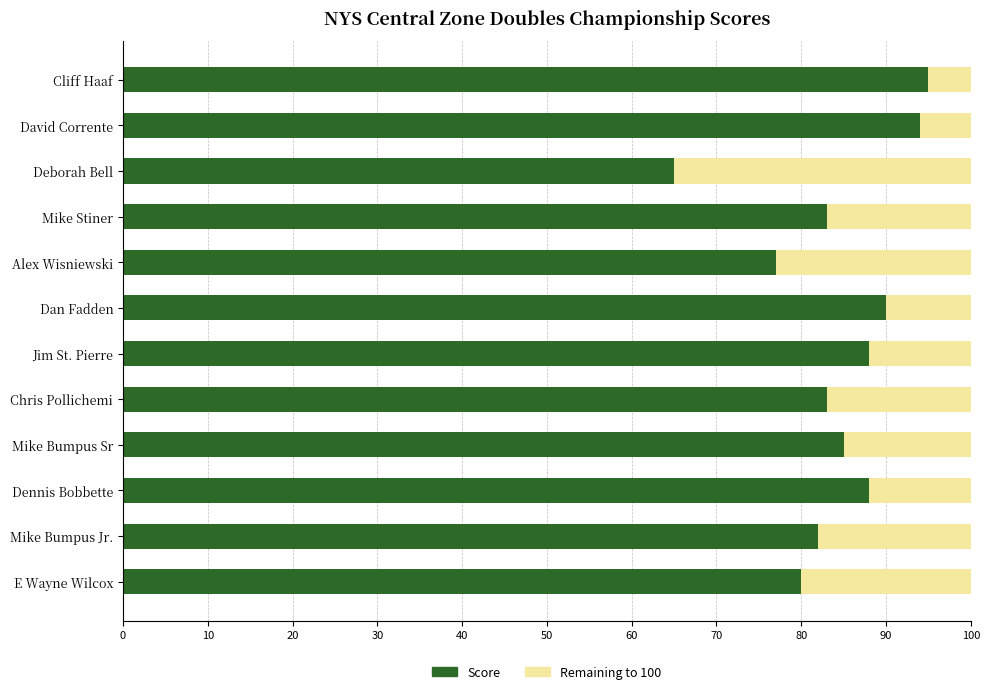

What is the total value across all series at Mike Stiner?

100